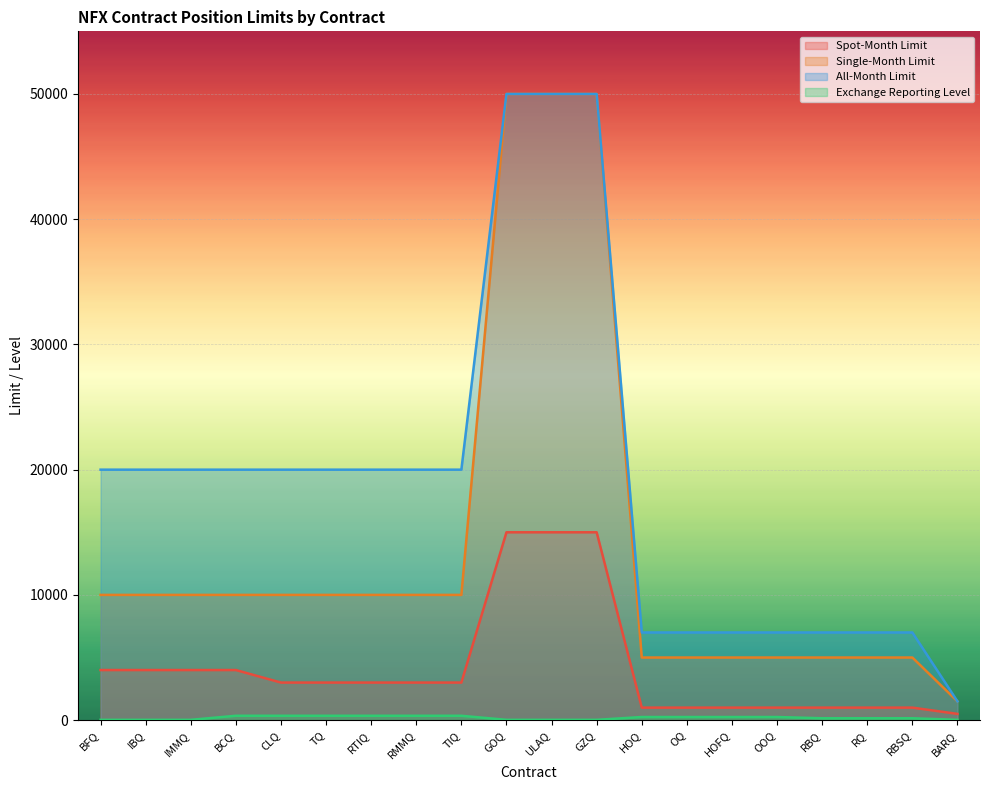

True or false: Exchange Reporting Level and Spot-Month Limit intersect in this chart.

False